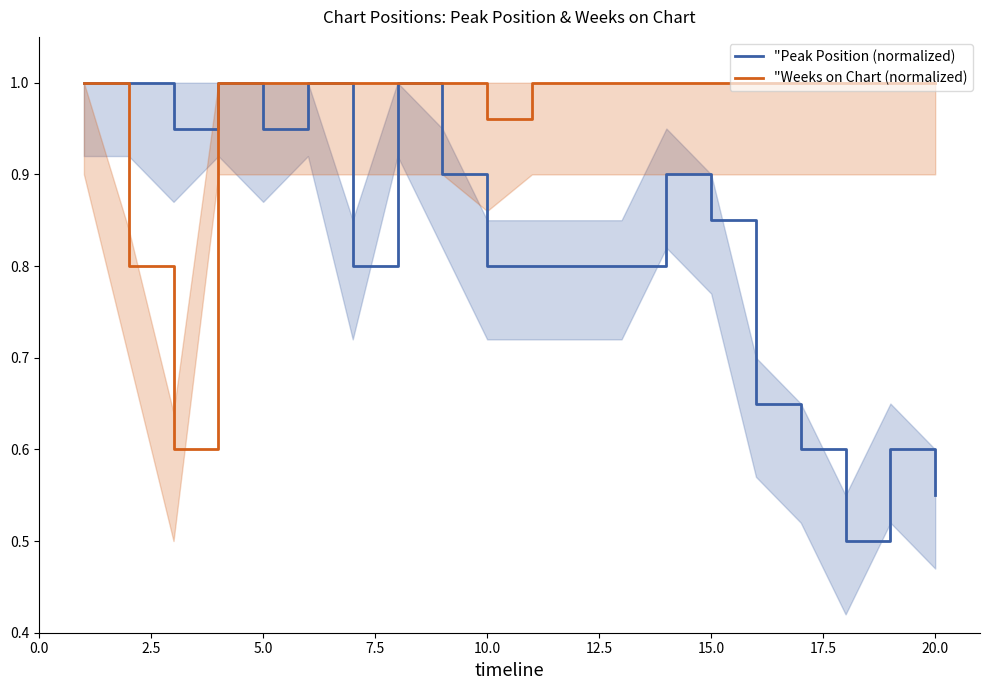

The "Peak Position (normalized) series shows 0.9 at 20.0. True or false?

False